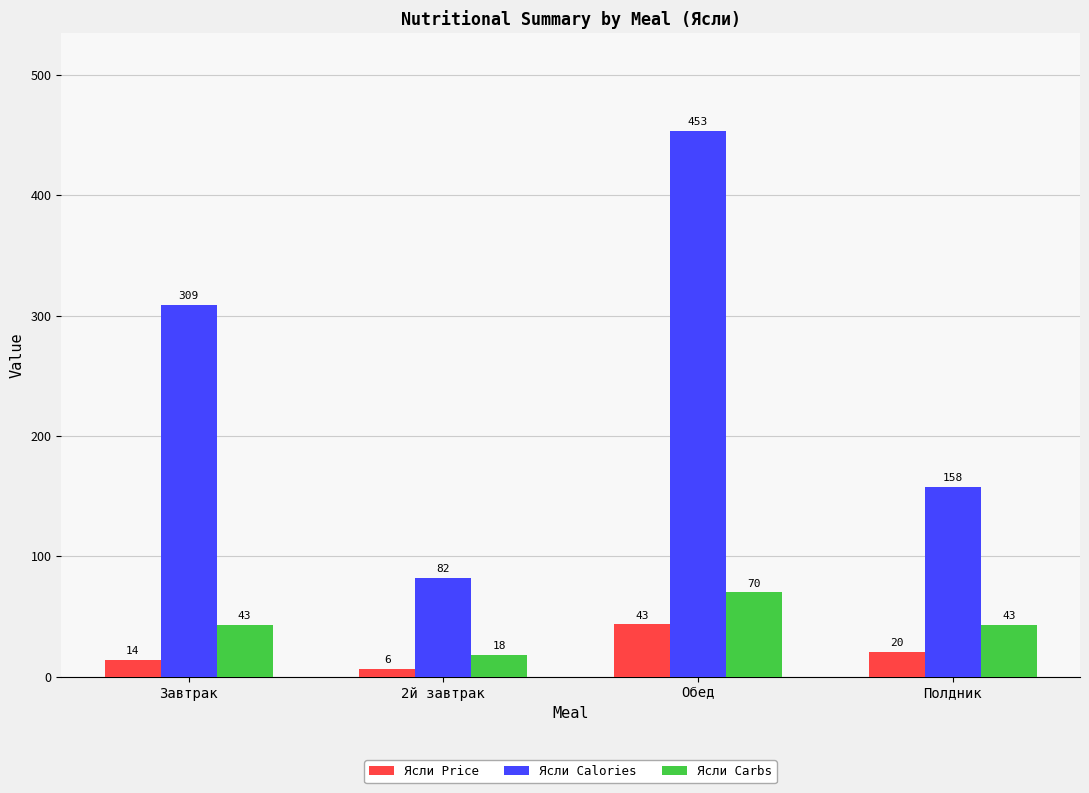

Is it true that Ясли Carbs equals 43.1 at Завтрак?

True